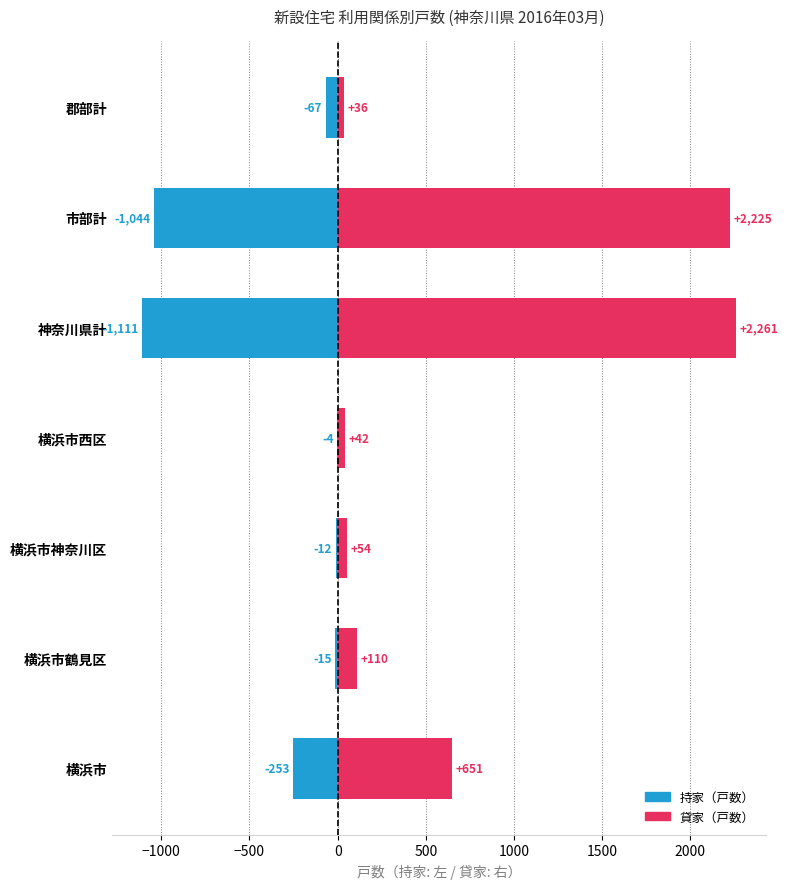

What are all the series names shown in the legend?

持家（戸数）, 貸家（戸数）